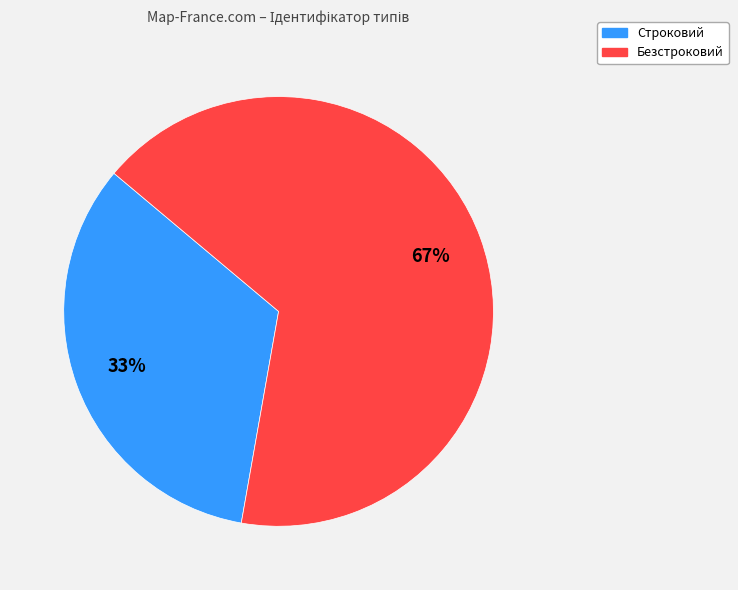

To the nearest percent, what percentage of the pie is Безстроковий?

67%